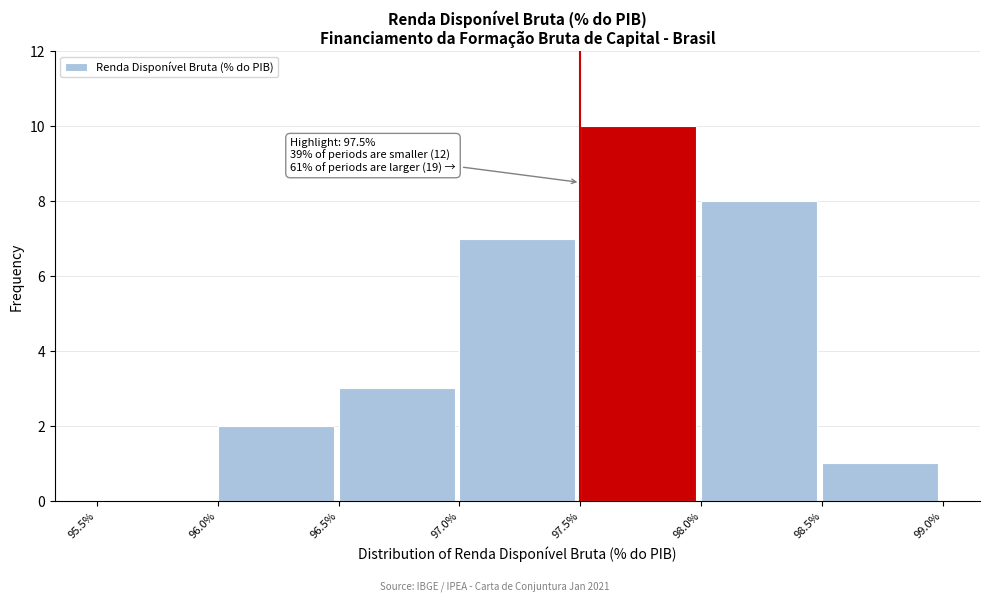

Over which range of the x-axis is the bar tallest?

97.5% to 98.0%